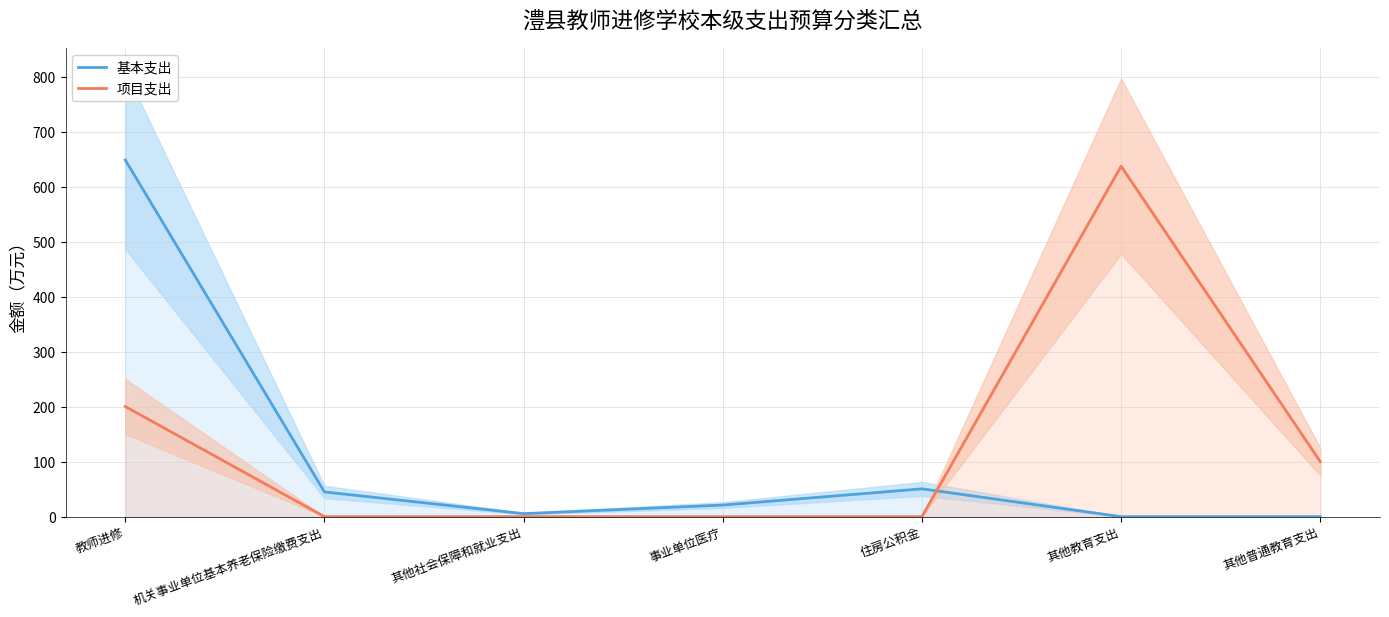

List the series in order of their peak value, lowest first.

项目支出, 基本支出